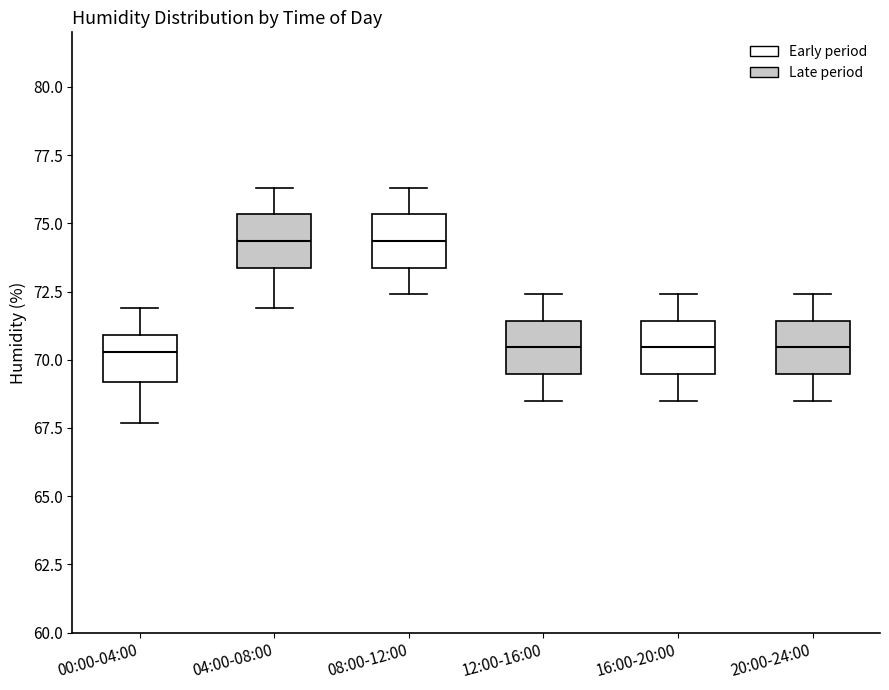

Where does the upper whisker of the box for 16:00-20:00 end on the y-axis? The values are not printed on the chart, so give them approximately, as read against the axis.

72.5